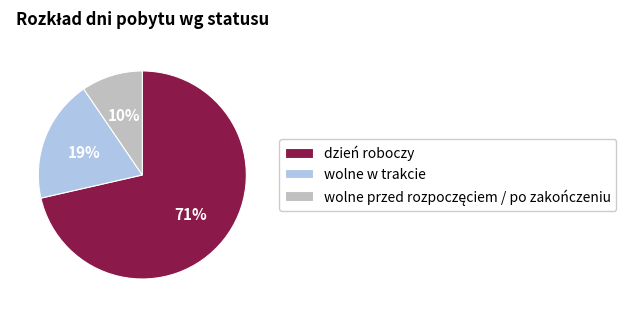

Which category has the biggest portion of the pie?

dzień roboczy